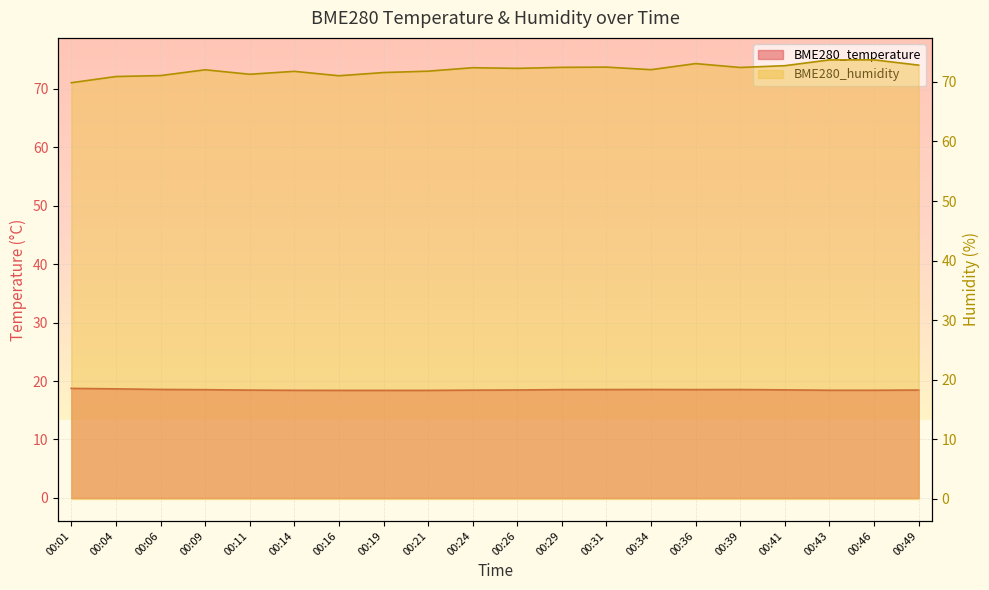

What is the difference between the maximum and second lowest values in the BME280_temperature series?

0.3